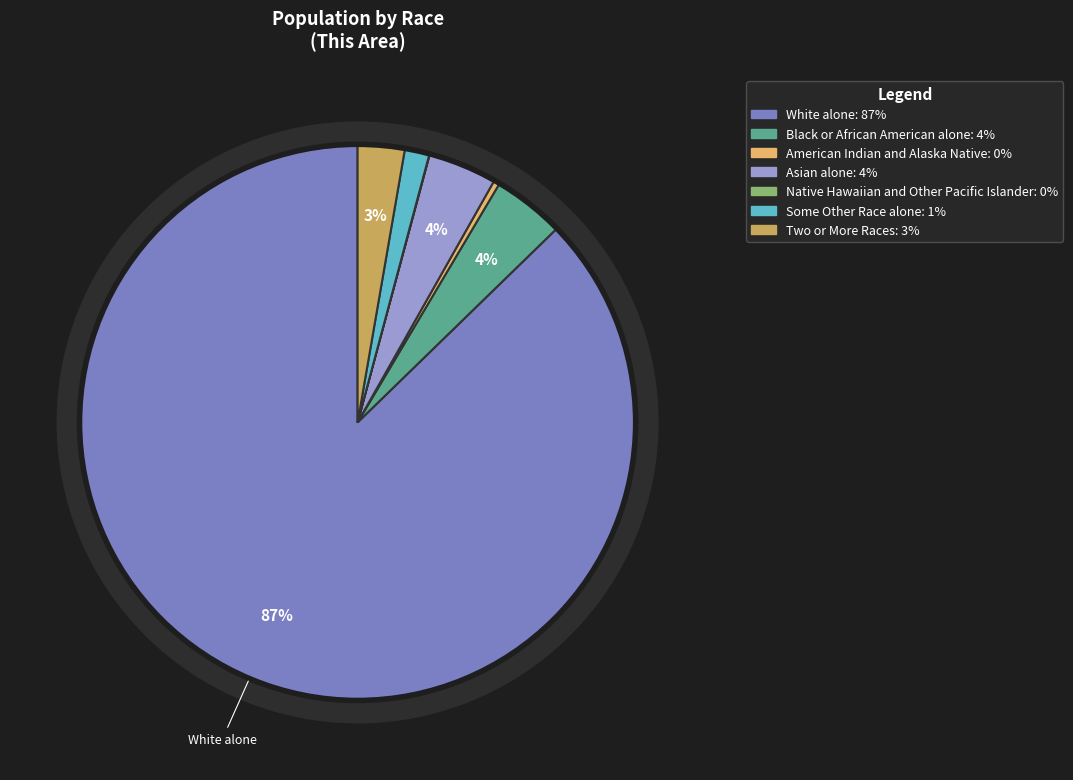

Between White alone and Black or African American alone, which is larger?

White alone